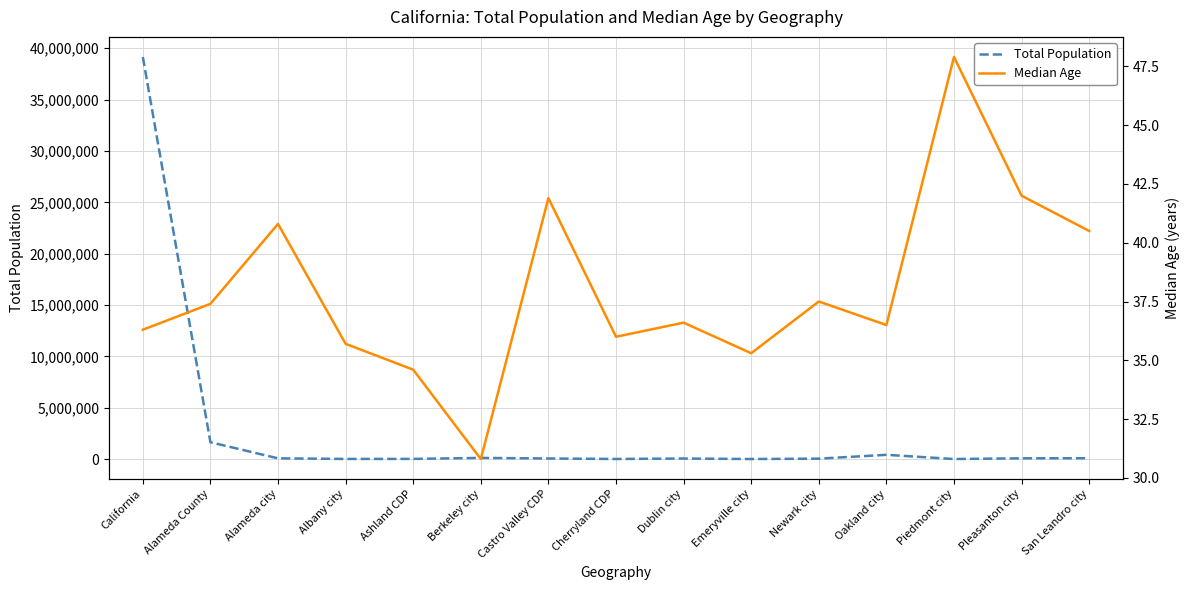

Where is the first local minimum for Total Population?

Albany city